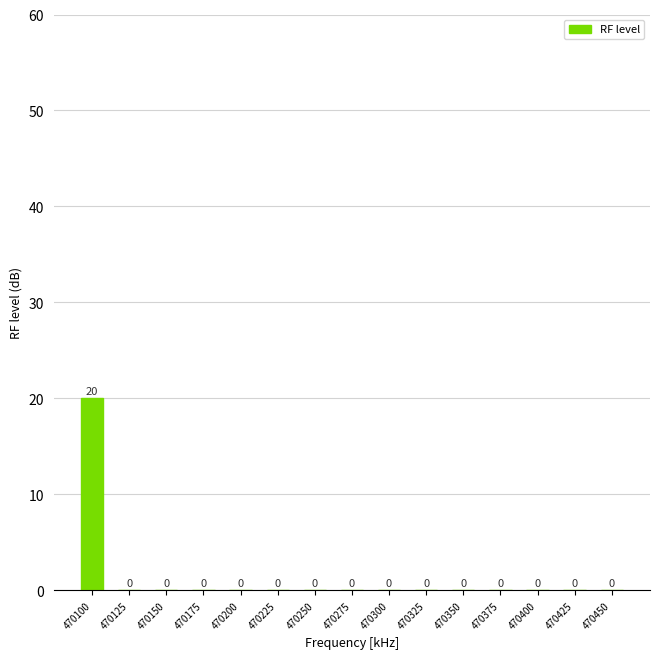

The value at 470450 is -9. True or false?

False